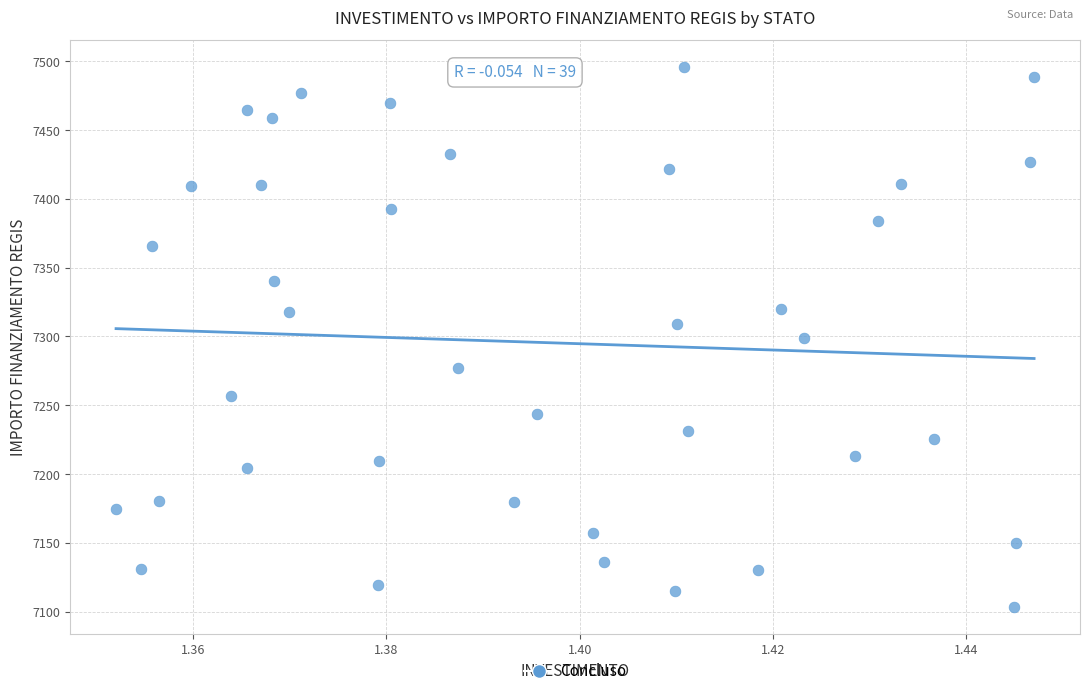

What is the range of Y values (max minus min)?

392.5